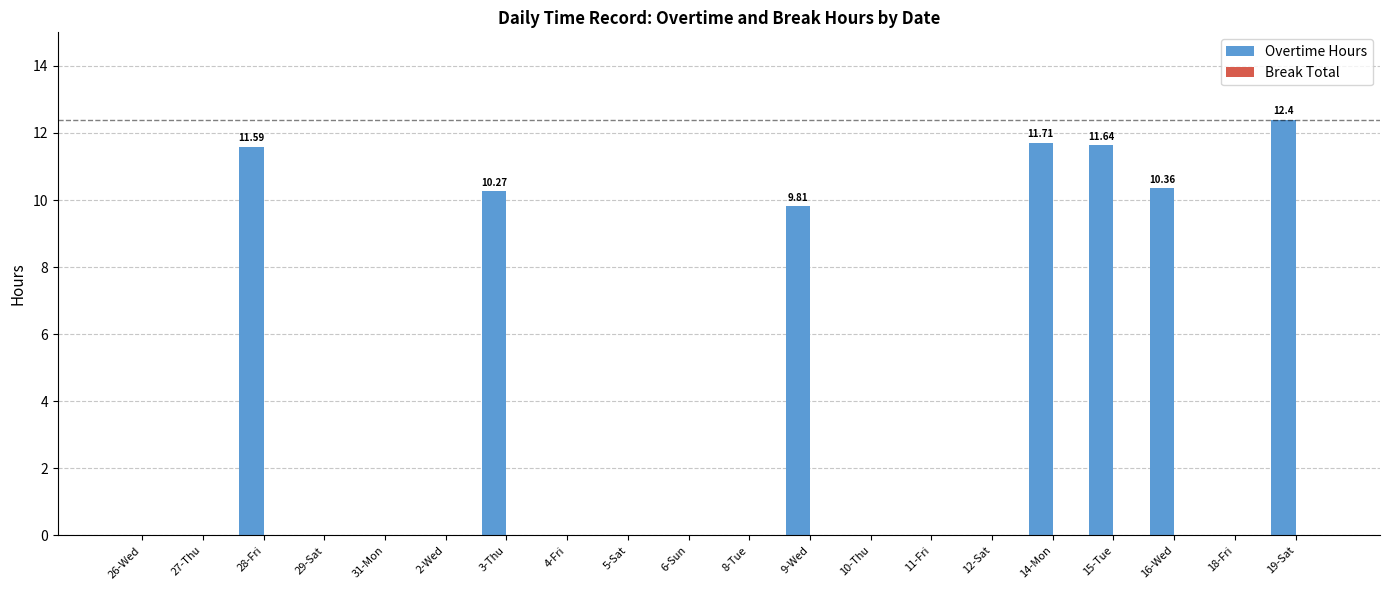

Are the bars horizontal?

No